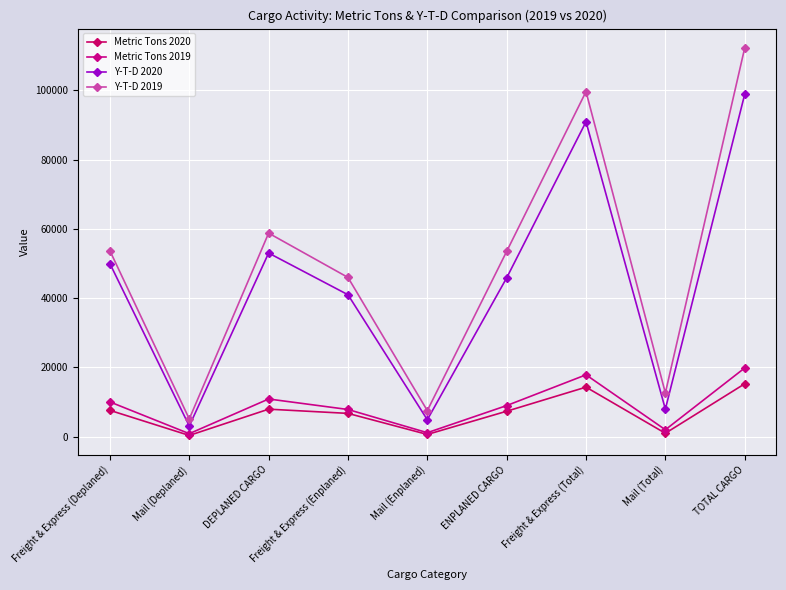

What are all the series names shown in the legend?

Metric Tons 2020, Metric Tons 2019, Y-T-D 2020, Y-T-D 2019